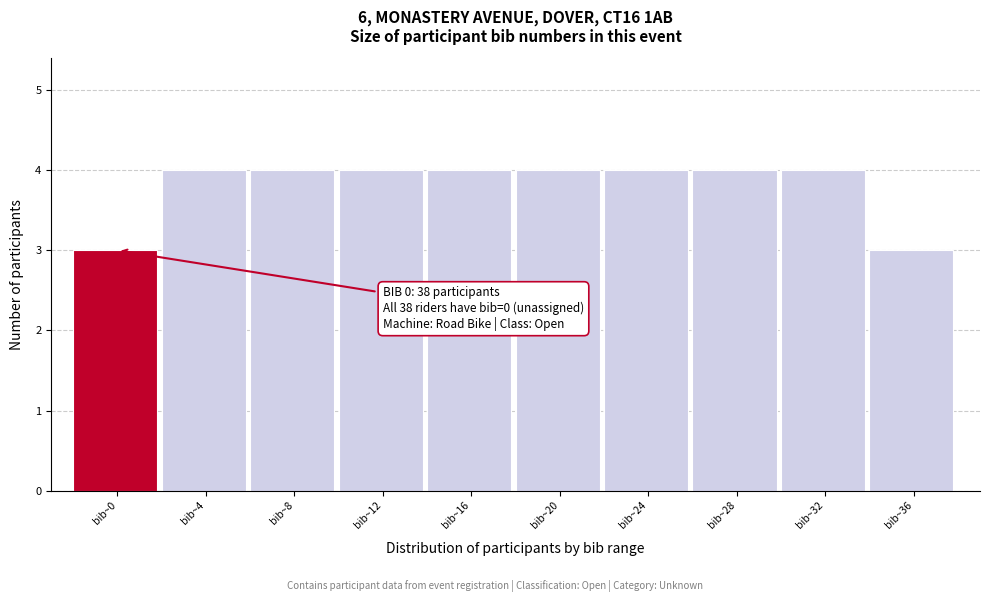

Reading left to right, extract all data points from this chart.

bib~0=3	bib~4=4	bib~8=4	bib~12=4	bib~16=4	bib~20=4	bib~24=4	bib~28=4	bib~32=4	bib~36=3